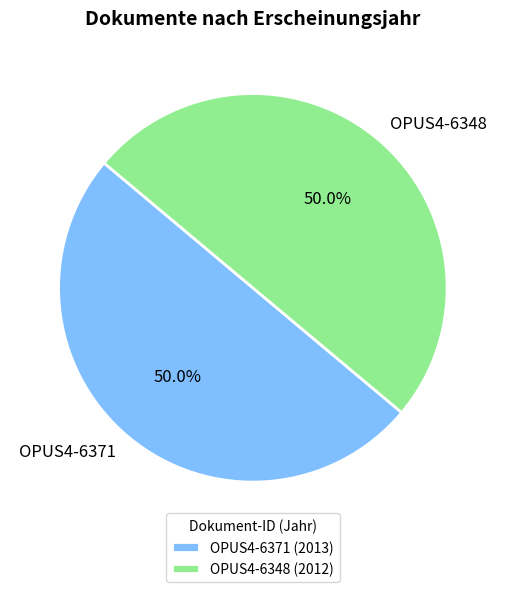

What percentage is the OPUS4-6371 slice, to the nearest percent?

50%